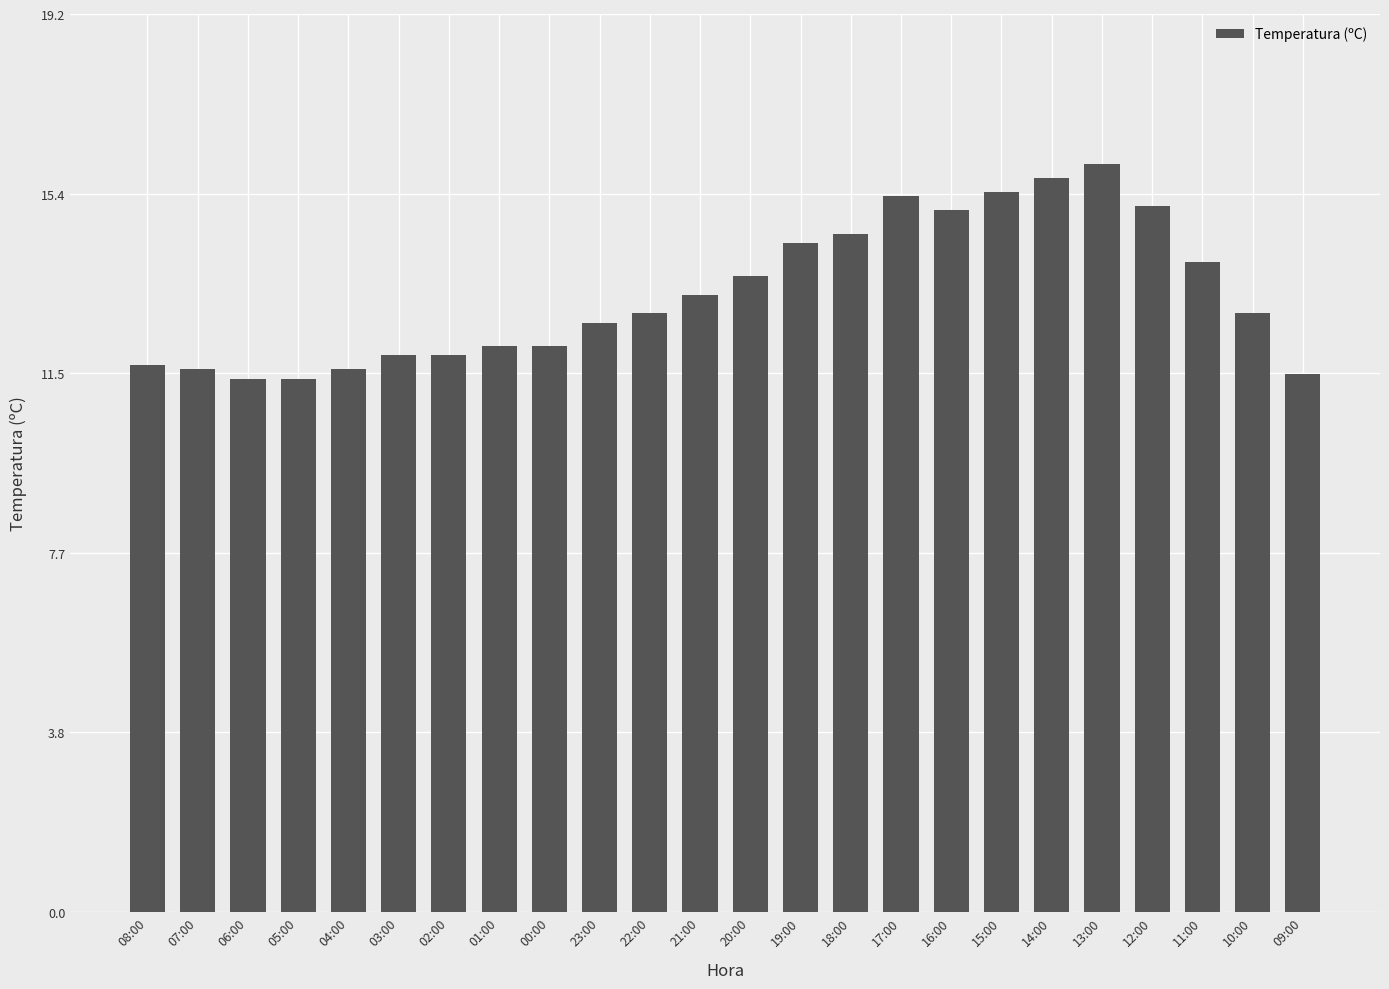

What is the approximate value at 01:00?

12.1